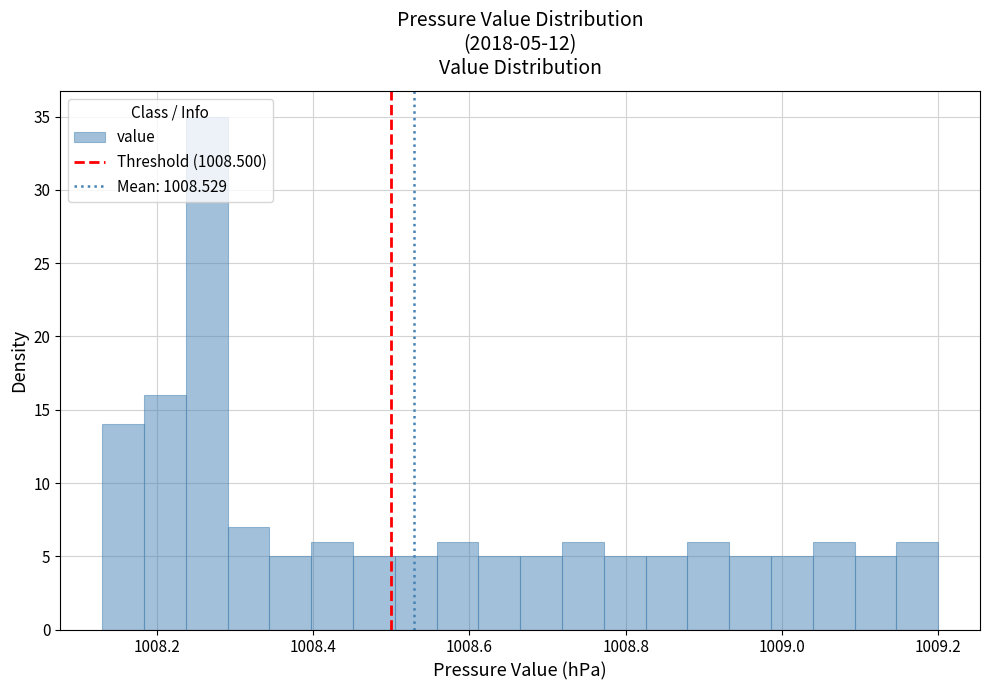

Read against the x-axis, roughly where is the centre of the tallest bar?

1008.26